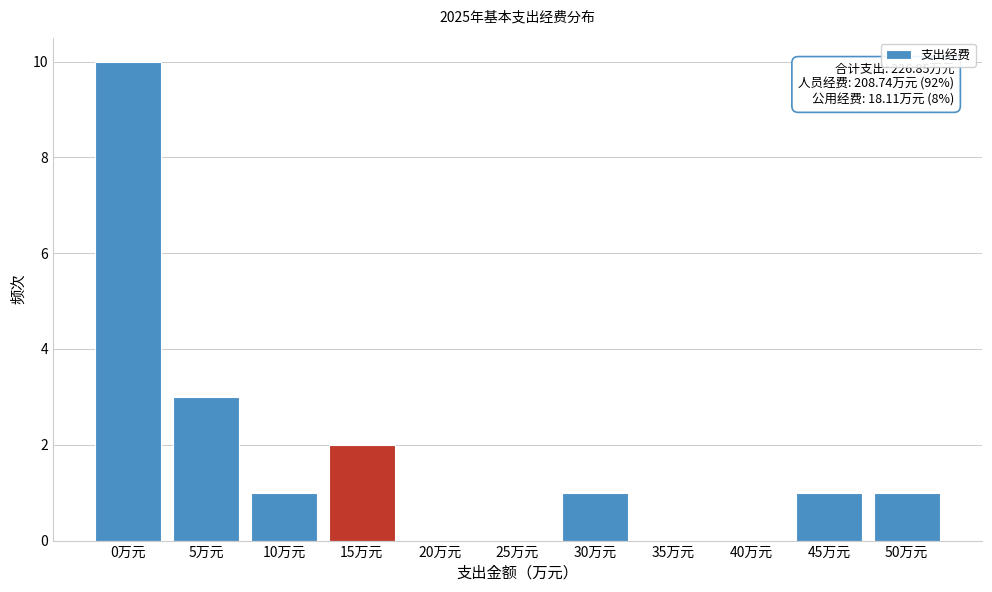

What is the change in value from 0万元 to 5万元?

-7